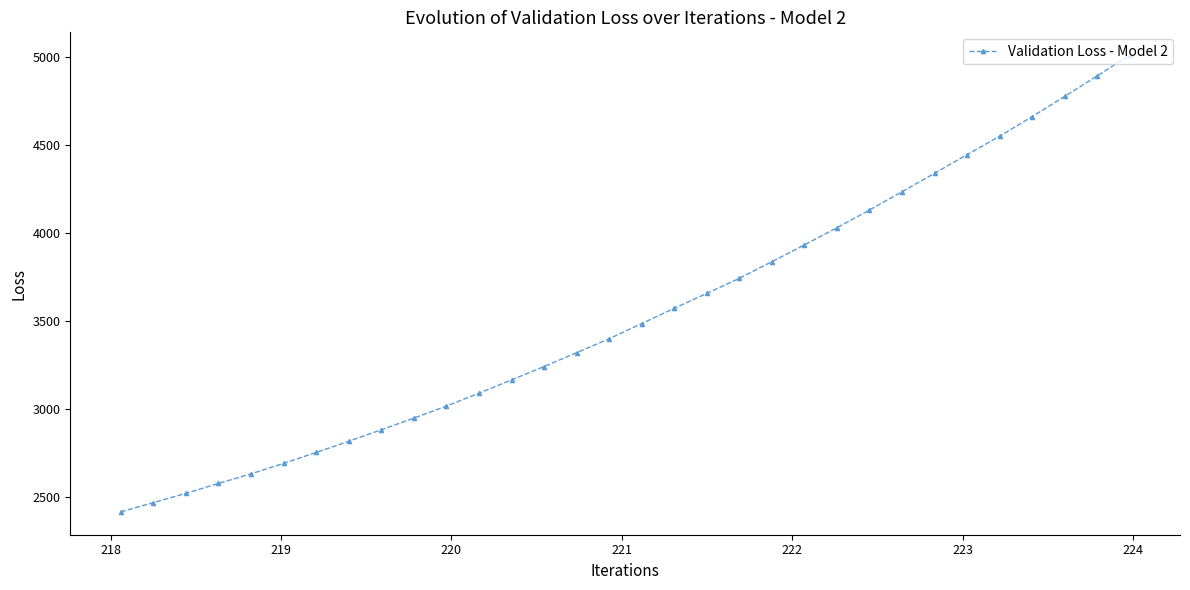

What is the smallest value displayed?

2415.3